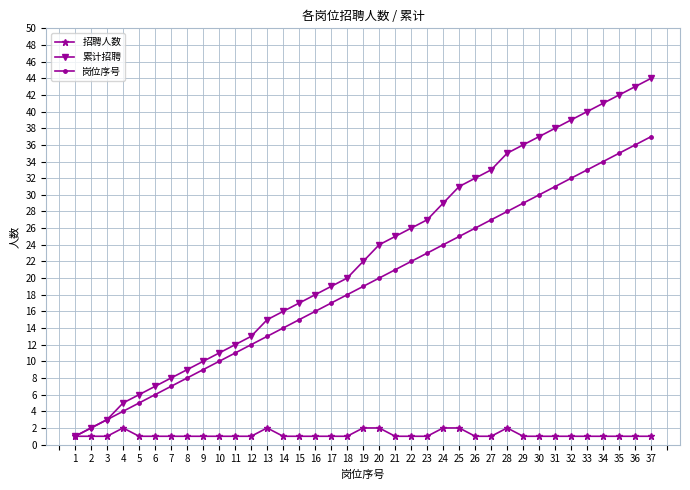

Is the value of 岗位序号 at 14 greater than the value of 招聘人数 at 24?

Yes